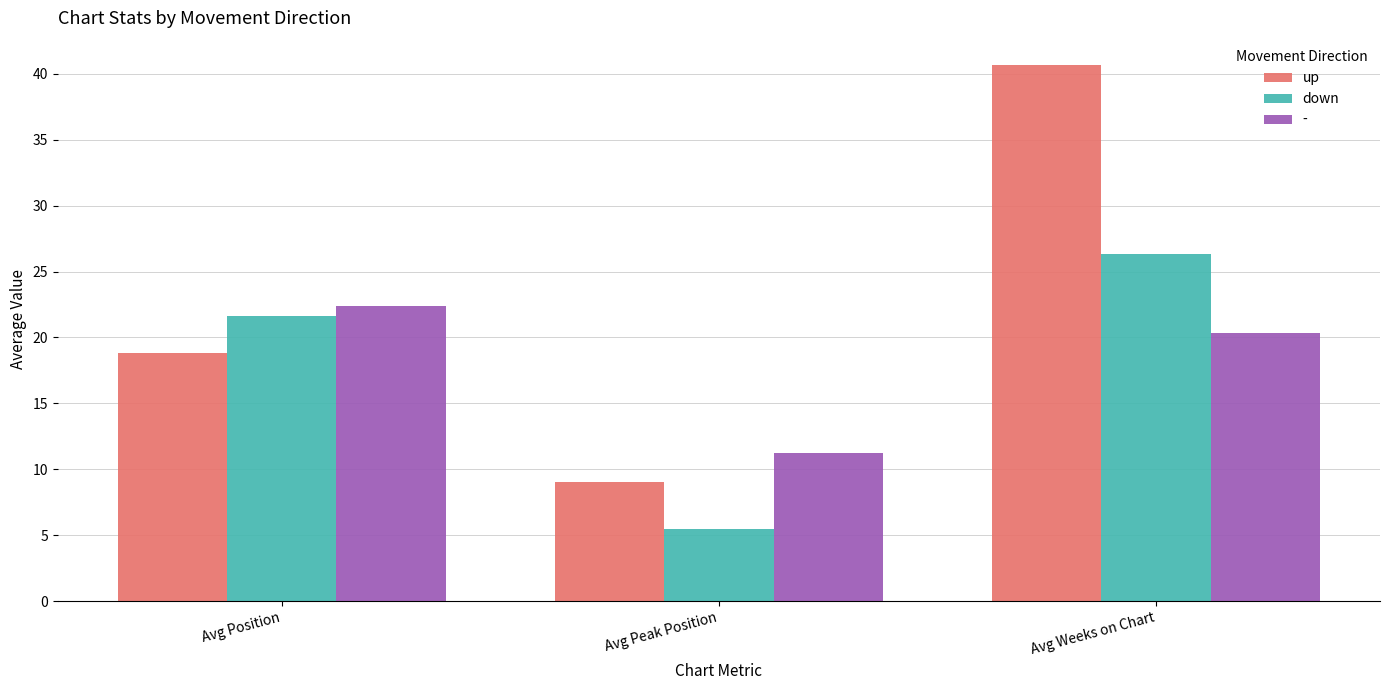

How many distinct data groups are displayed?

3